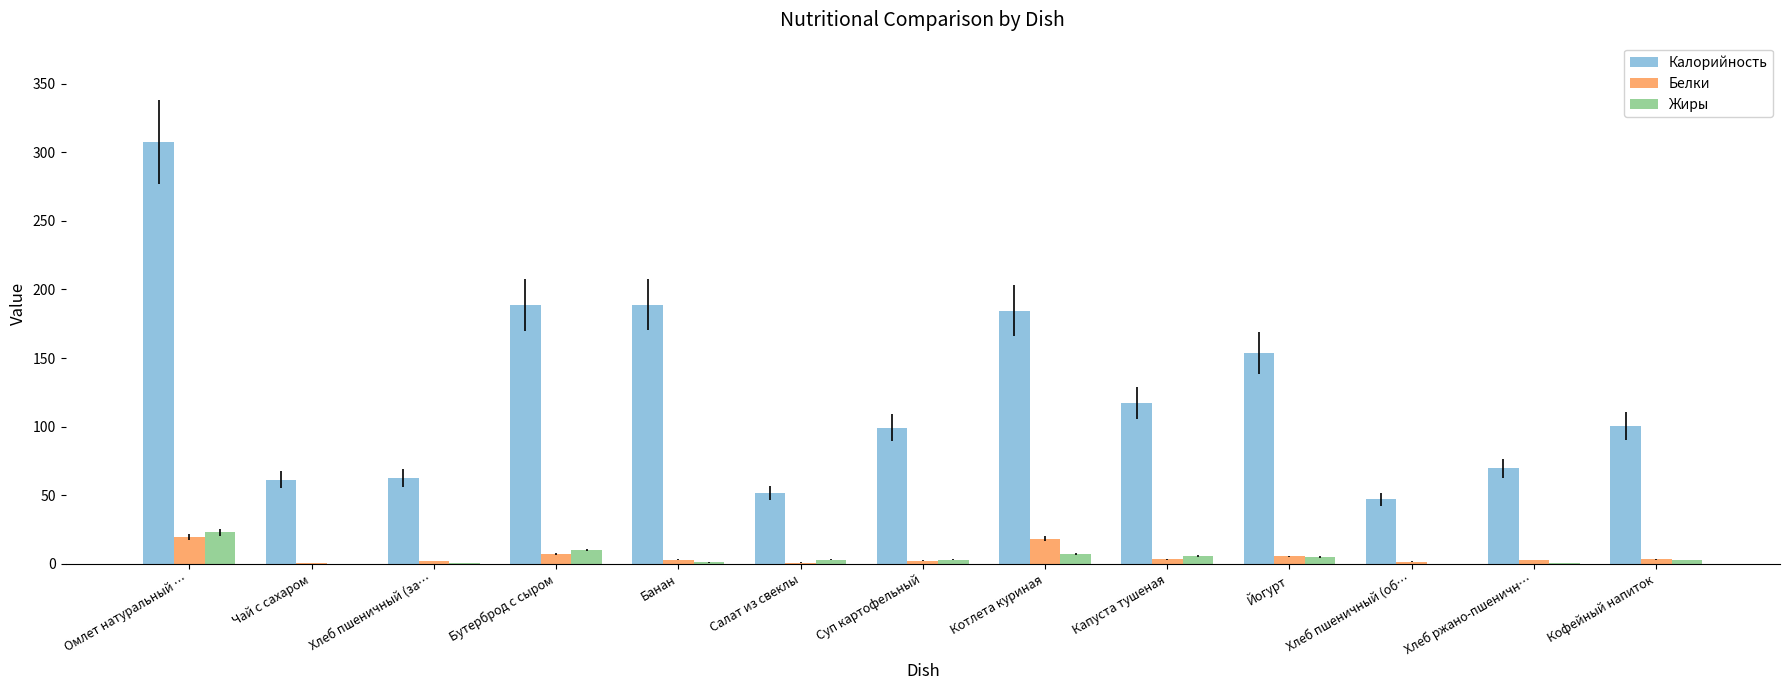

Is it true that Калорийность equals 83.7 at Чай с сахаром?

False